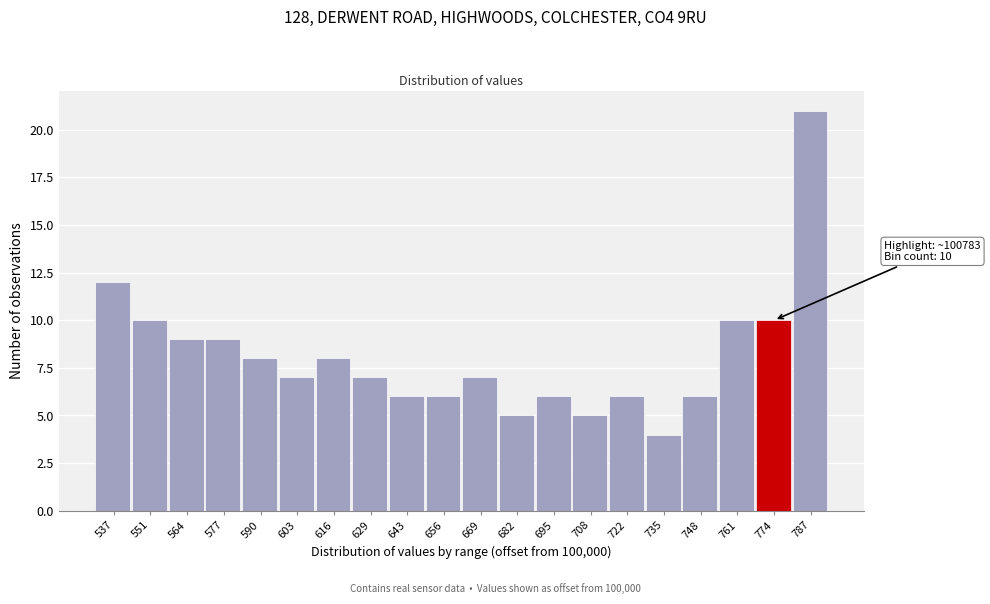

Reading right to left, extract all data points from this chart.

21	10	10	6	4	6	5	6	5	7	6	6	7	8	7	8	9	9	10	12